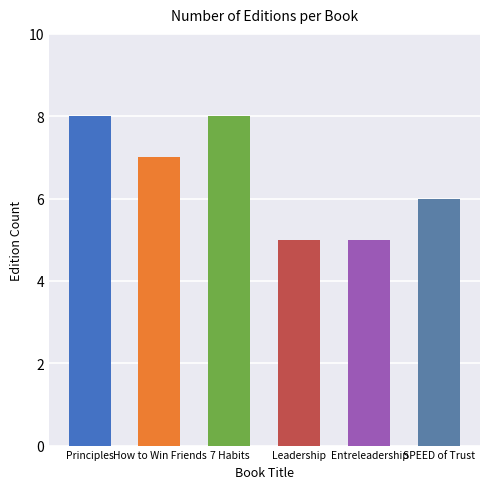

The chart shows a value of 8 at SPEED of Trust. True or false?

False